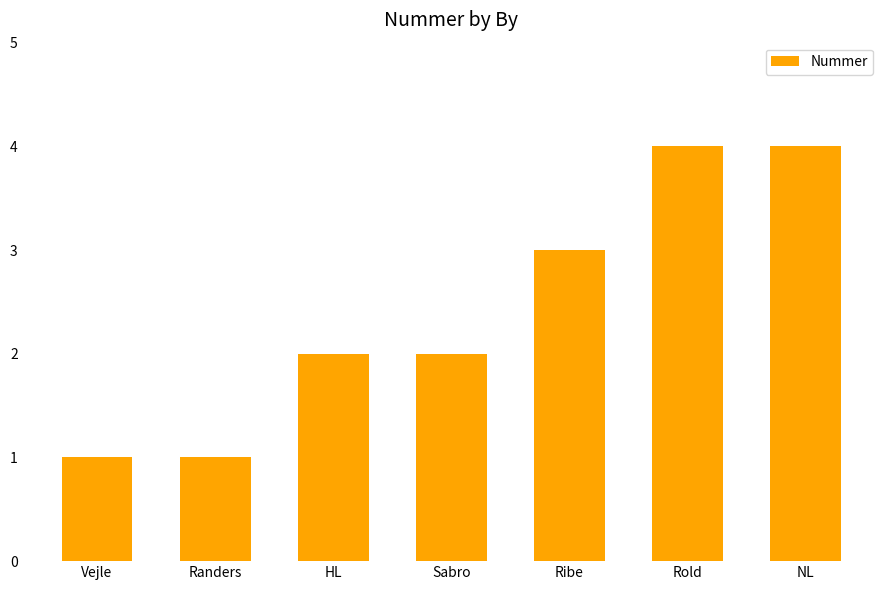

What is the label of the 2nd bar from the left?

Randers